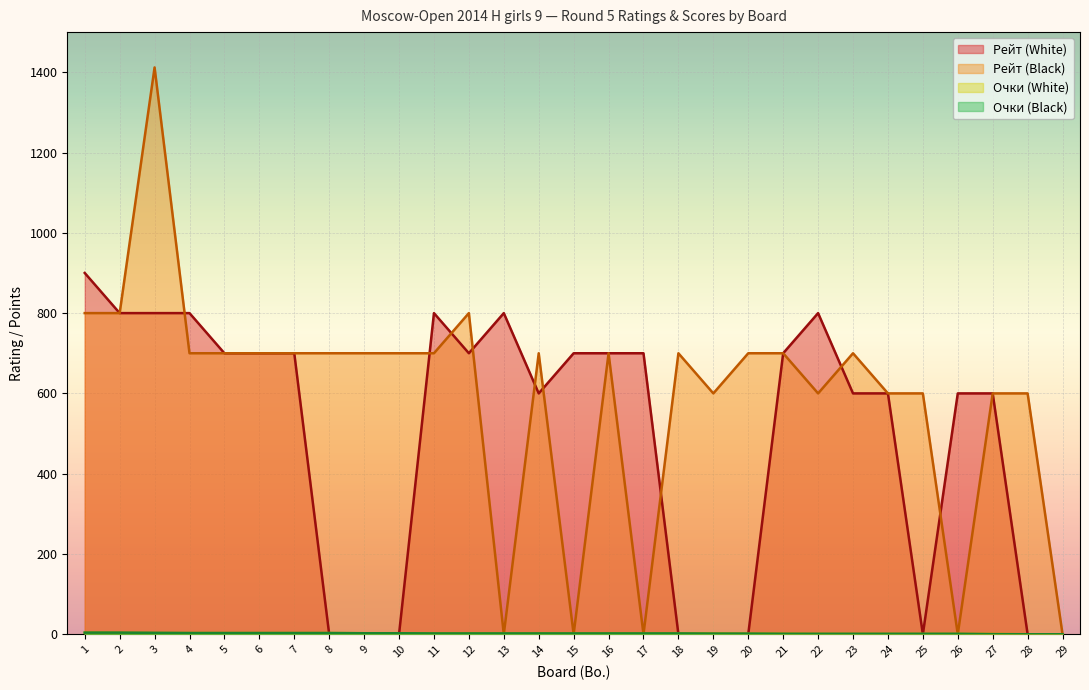

How many distinct data groups are displayed?

4